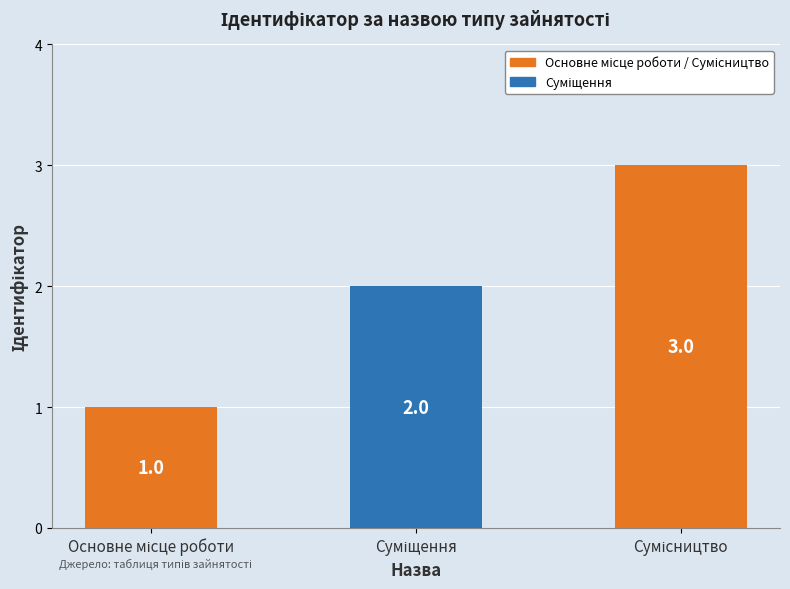

What is the maximum value shown in the chart?

3